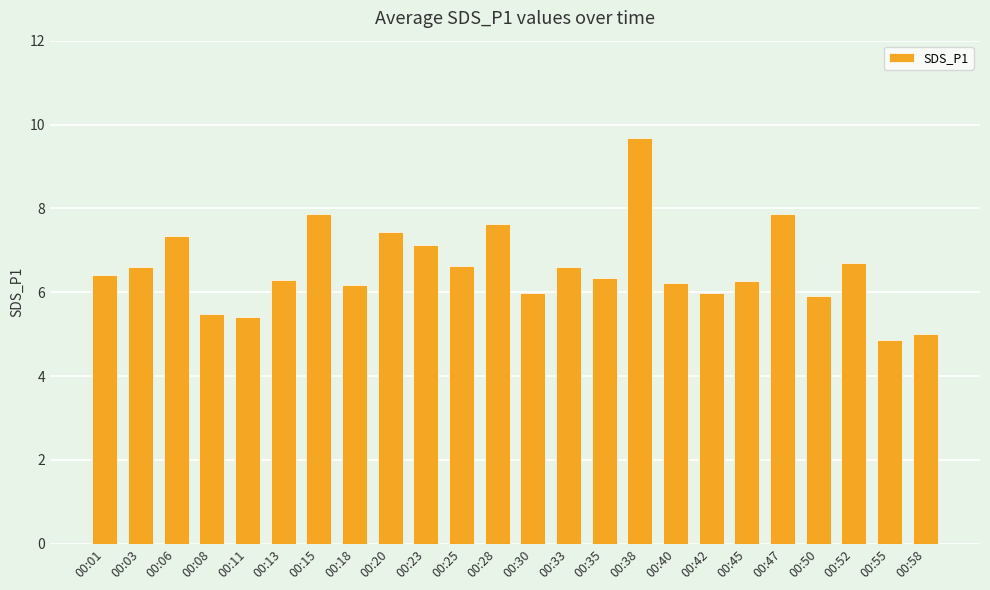

What is the value of the 2nd bar from the left?

6.6